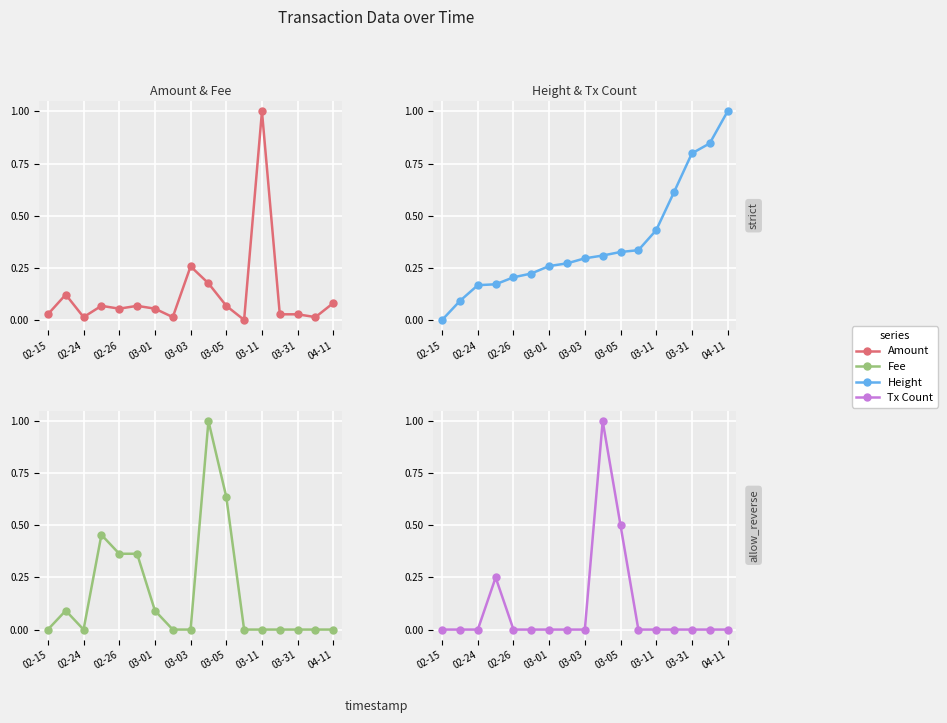

At how many categories does at least one series exceed 0?

17